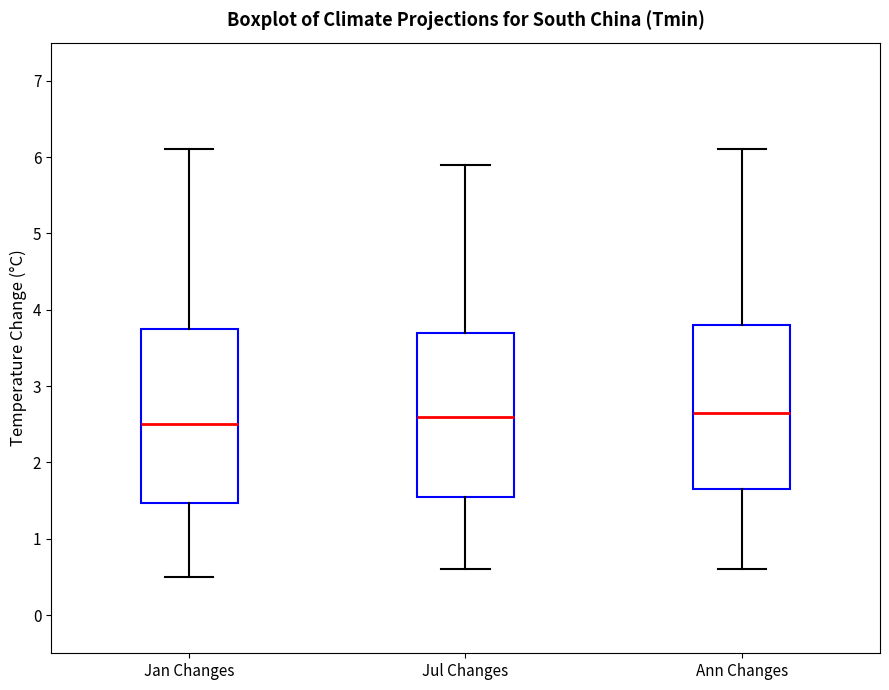

Which box is the tallest, from its lower edge to its upper edge?

Jan Changes